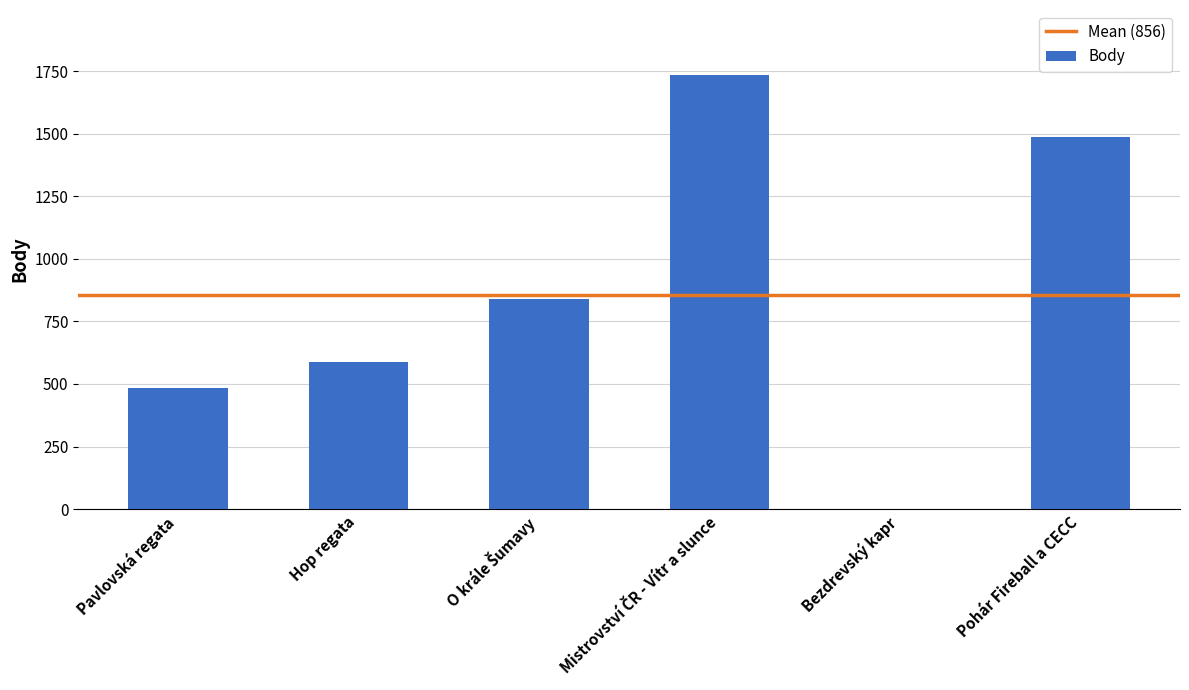

Approximately how many times larger is the value at Pavlovská regata compared to Hop regata?

0.8